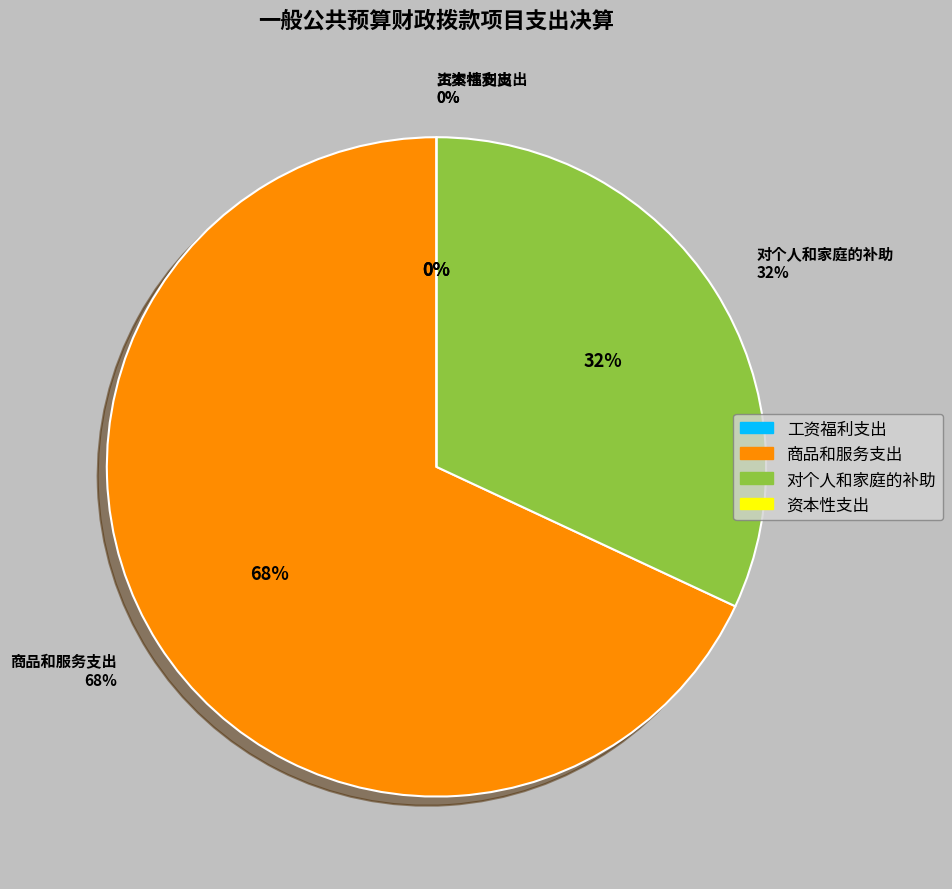

Rank the categories by value from lowest to highest.

工资福利支出, 资本性支出, 对个人和家庭的补助, 商品和服务支出